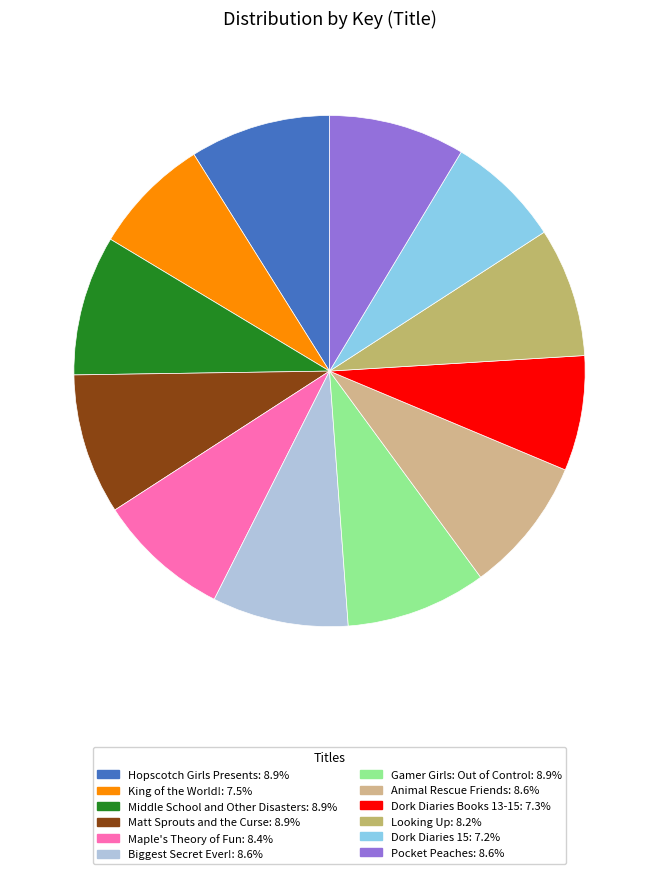

Is it true that Middle School and Other Disasters is 9% of the pie?

True